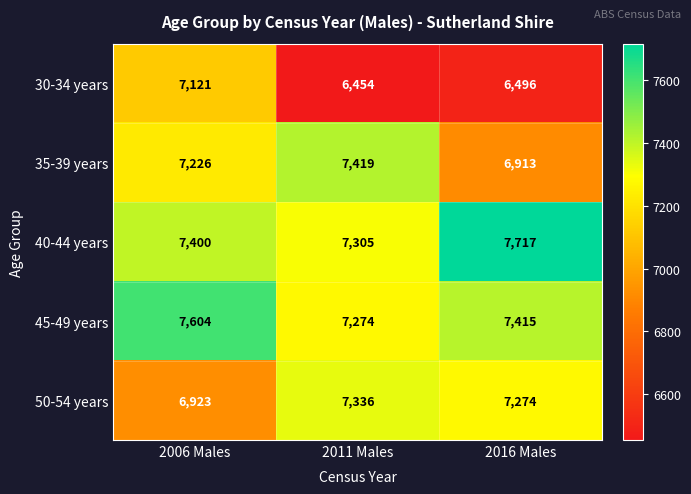

Which series has the widest spread of values?

30-34 years